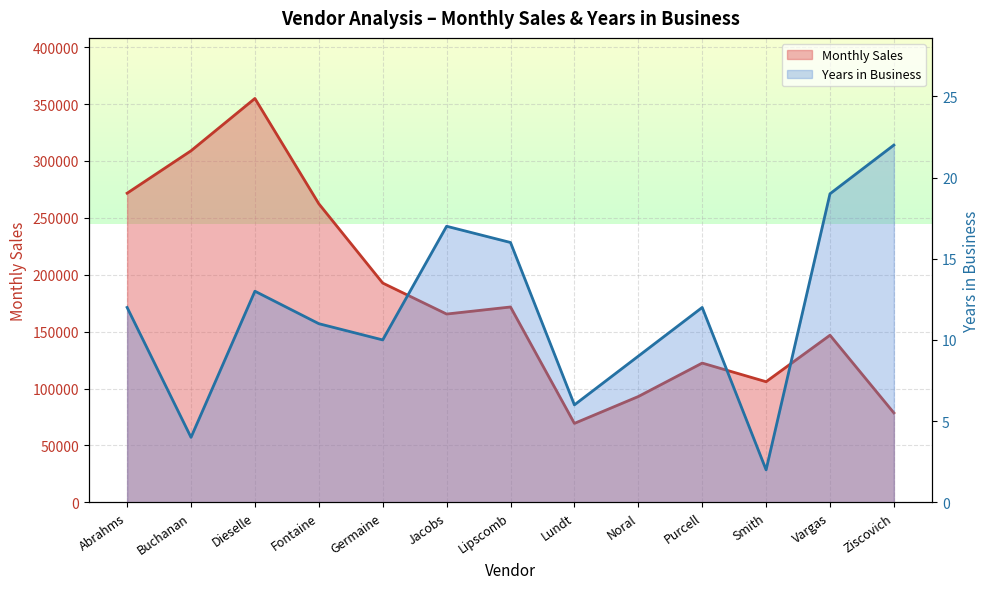

True or false: Monthly Sales has a value of 171643 at Lipscomb.

True